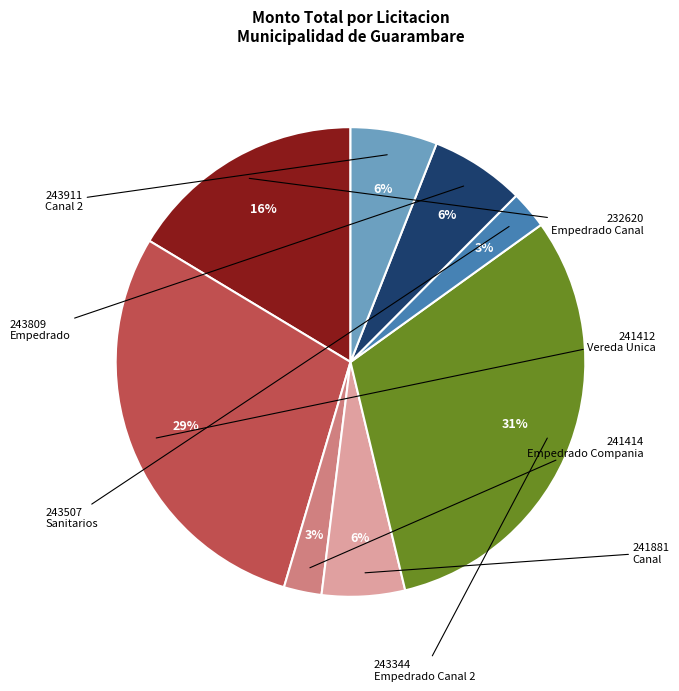

Does any single category account for the majority?

No